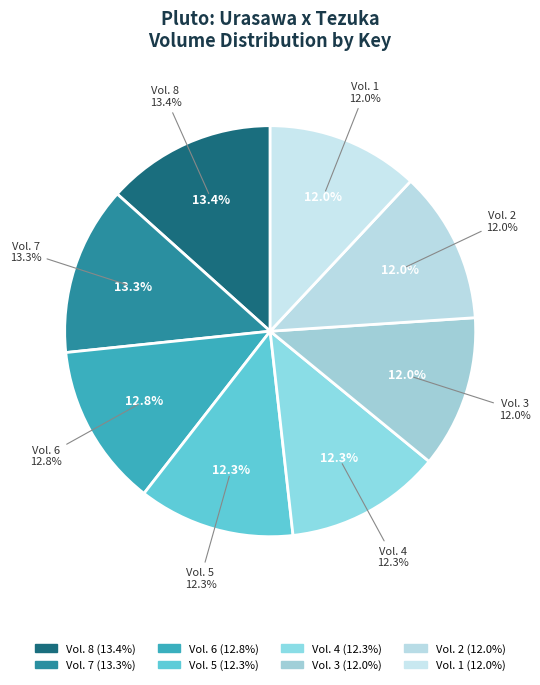

Is there a majority slice in this chart?

No